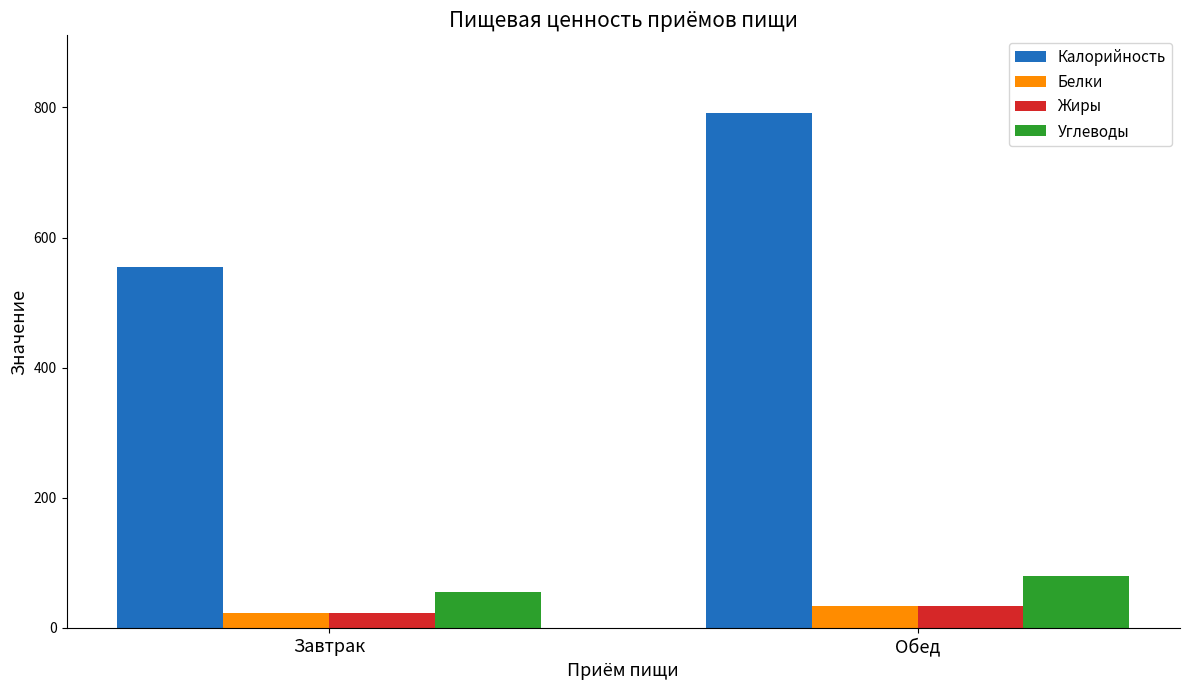

What is the sum of all Жиры values?

56